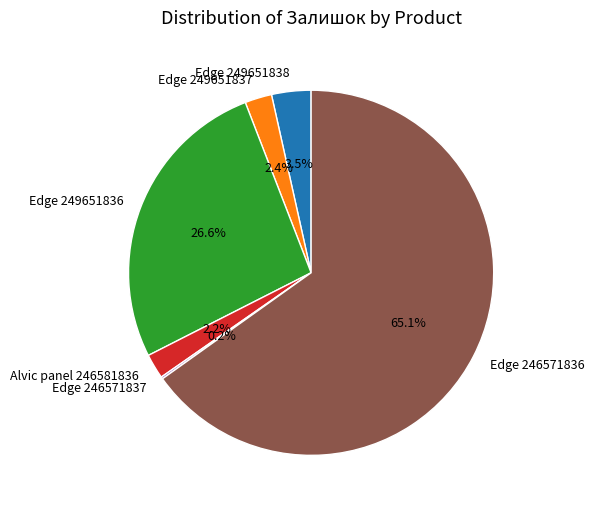

What is the largest slice in the pie chart?

Edge 246571836